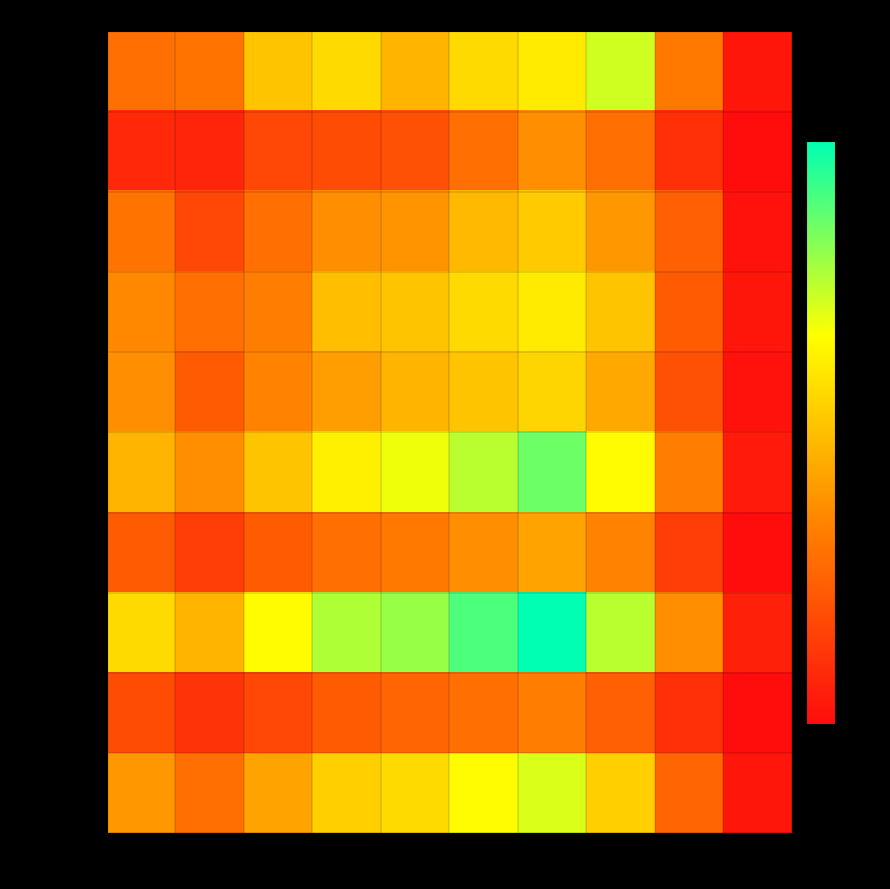

At which category is the sum across all series the highest?

60-69